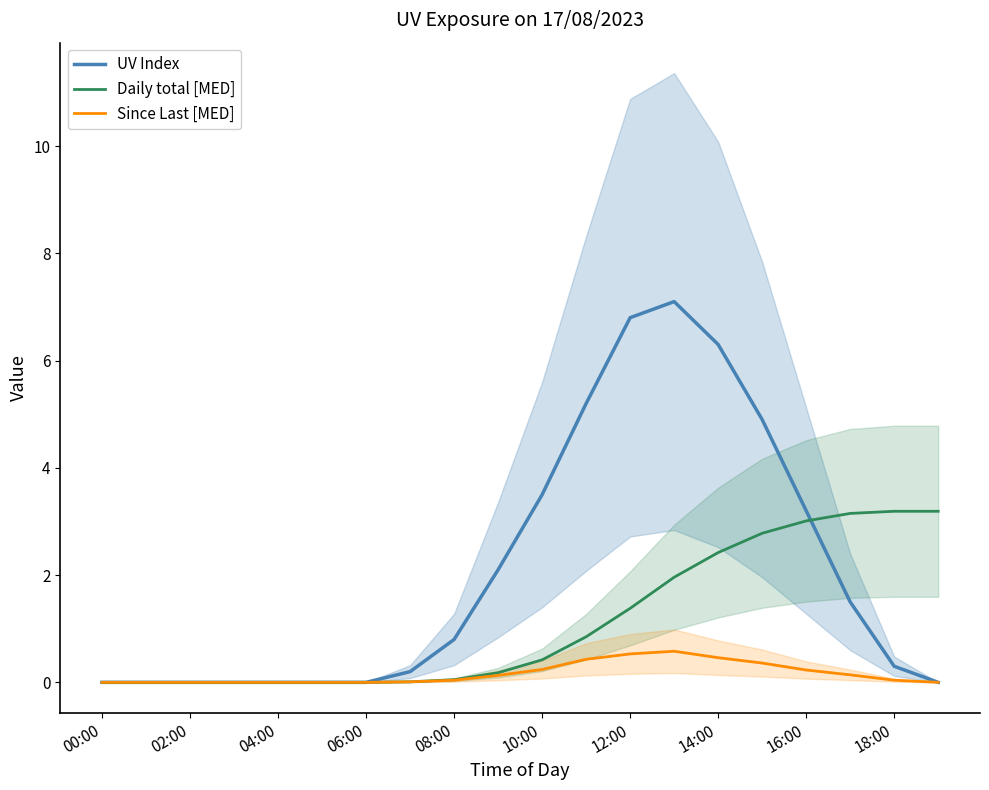

How many series are shown in this chart?

3